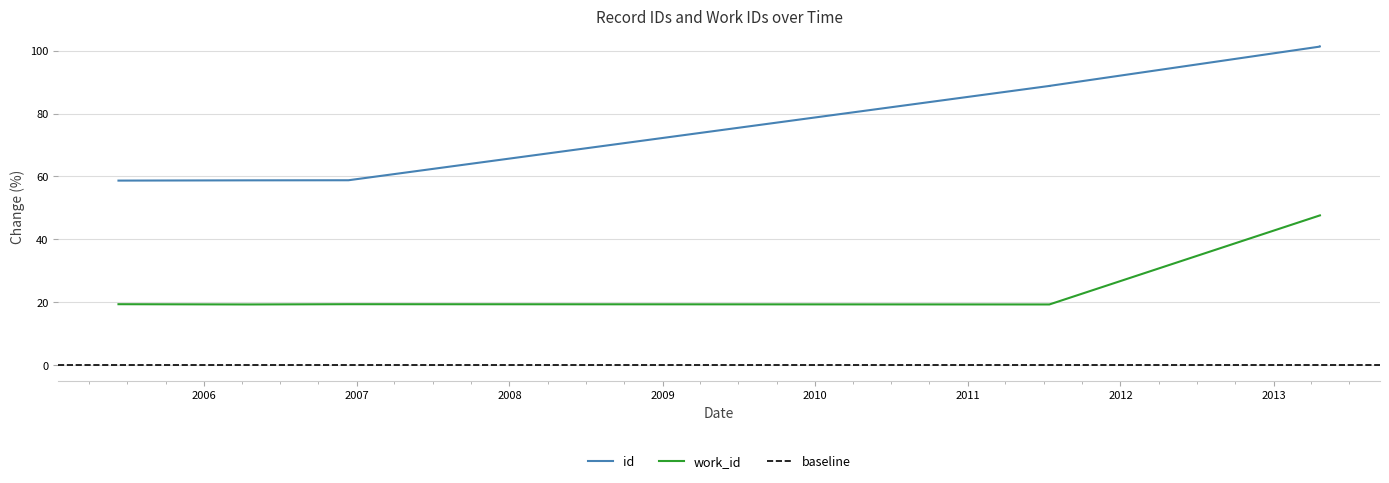

True or false: work_id and id intersect in this chart.

False